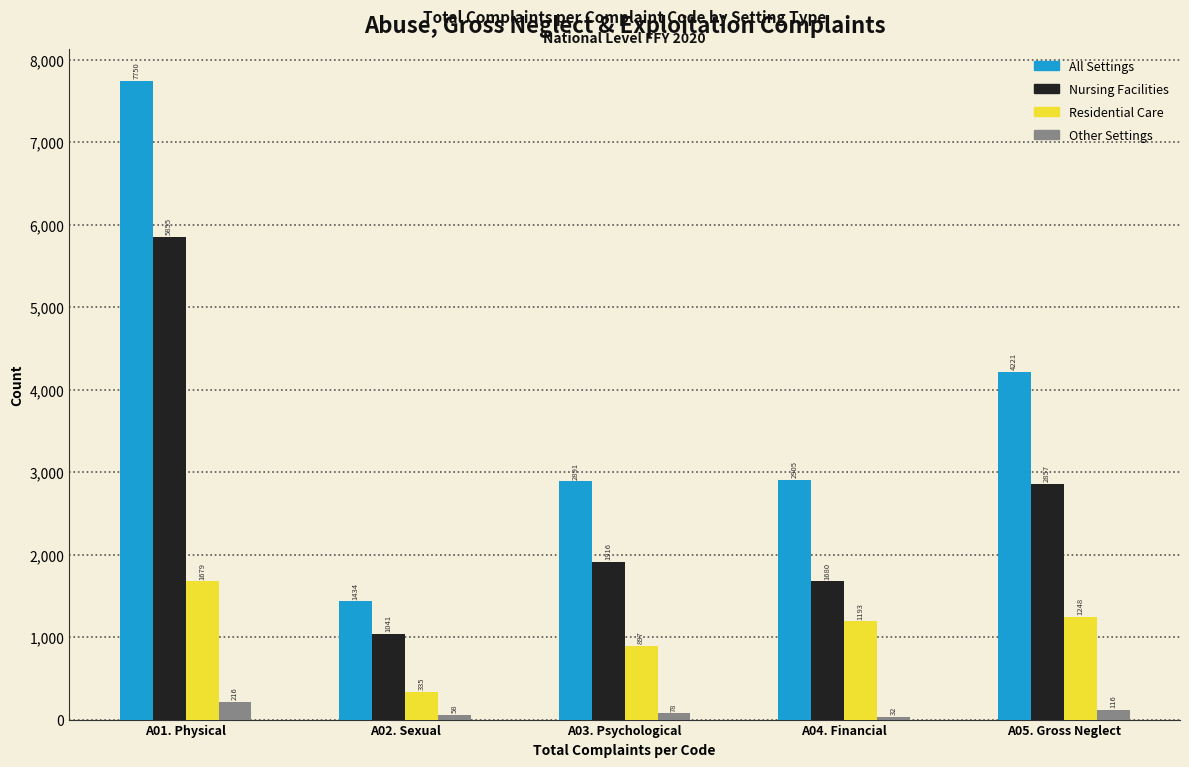

Reading left to right, extract all data points from this chart.

All Settings: 7750	1434	2891	2905	4221
Nursing Facilities: 5855	1041	1916	1680	2857
Residential Care: 1679	335	897	1193	1248
Other Settings: 216	58	78	32	116